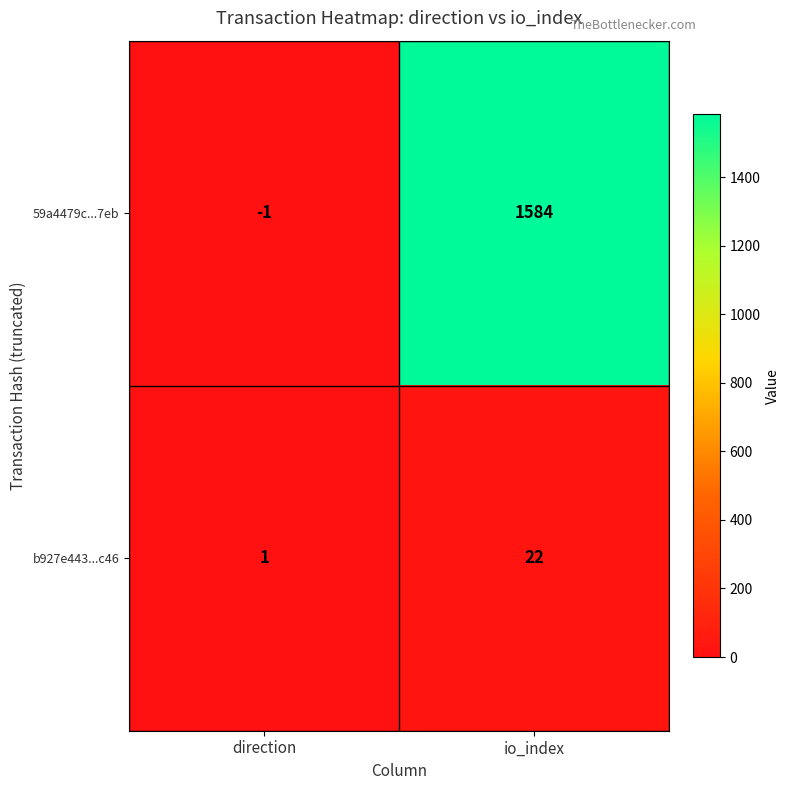

Count the number of categories in the chart.

2